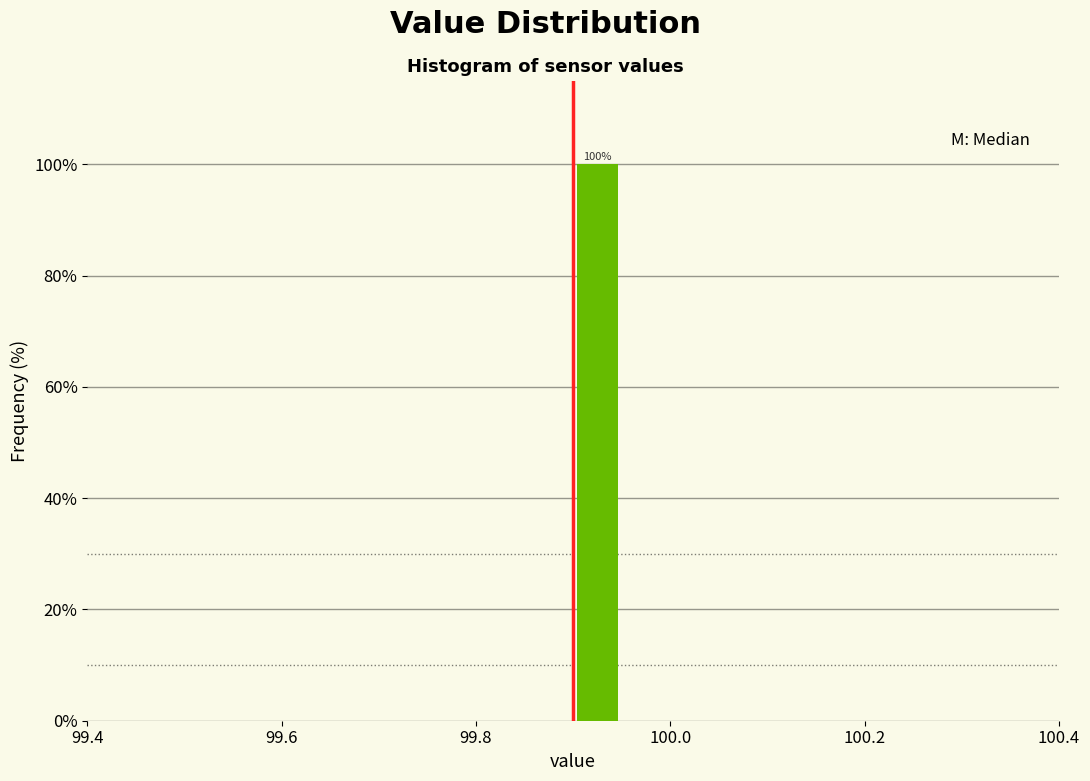

Around what value on the x-axis is the tallest bar? Give the approximate position of its centre, as read against the axis.

99.92